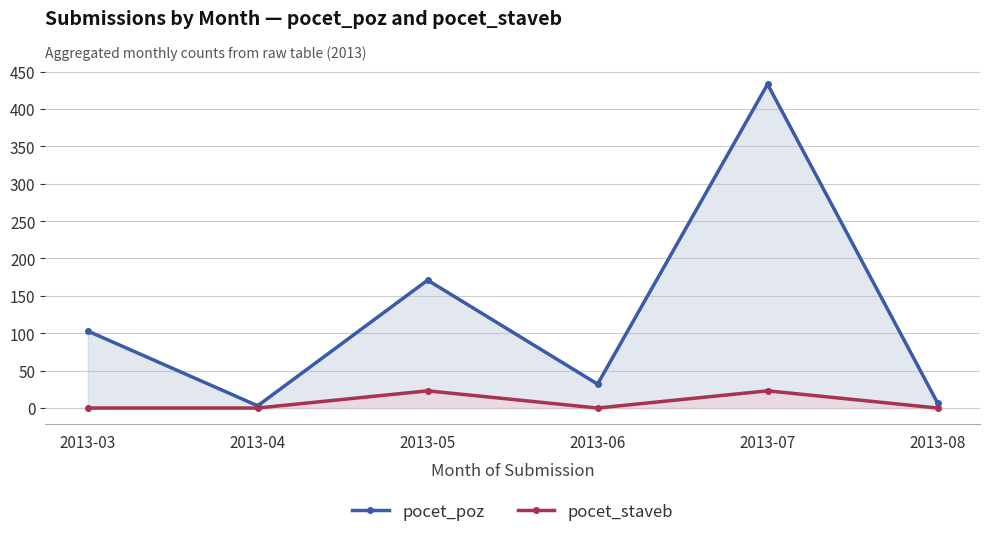

In pocet_staveb, how many points are higher than both neighbors (excluding endpoints)?

2